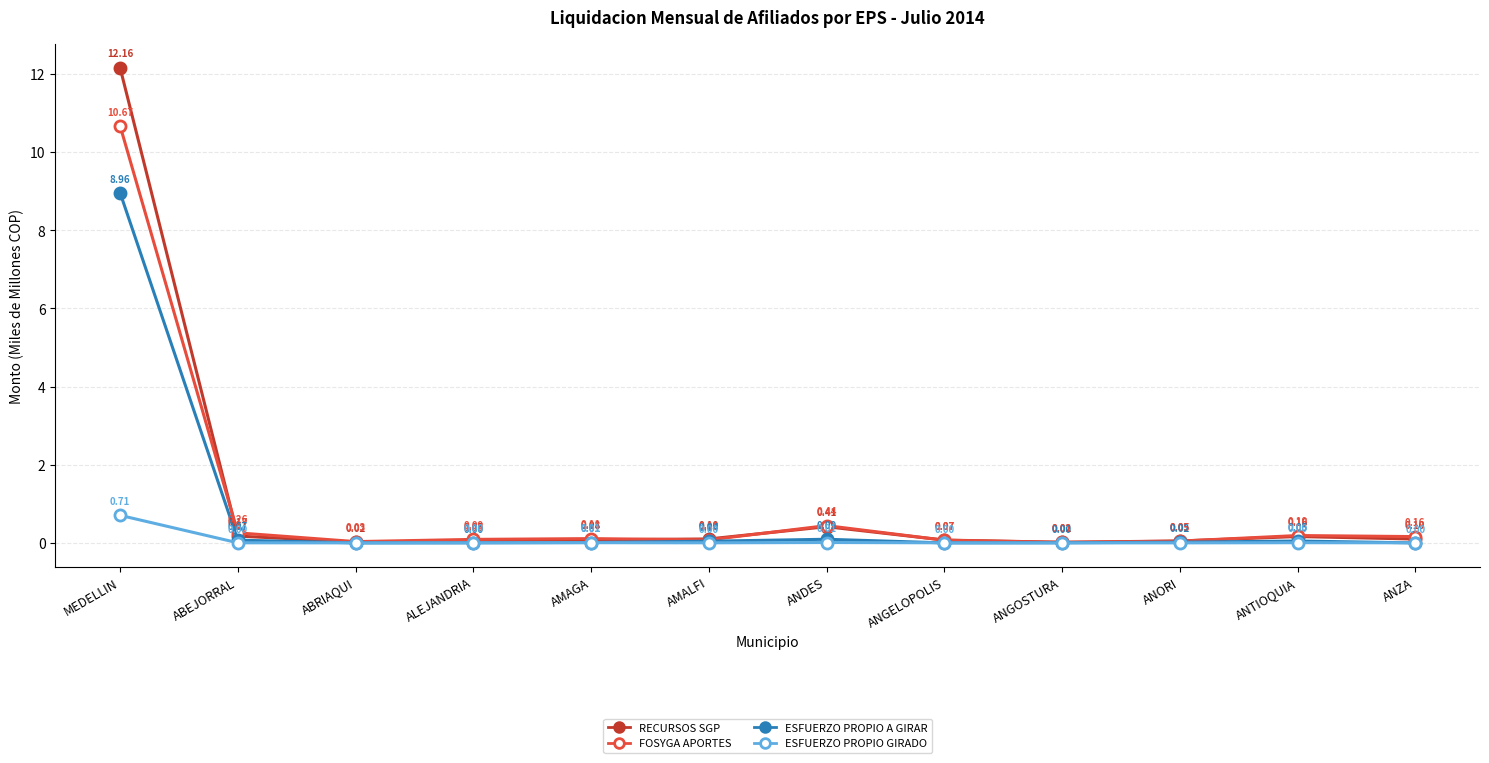

Which series has the largest range (max minus min)?

RECURSOS SGP